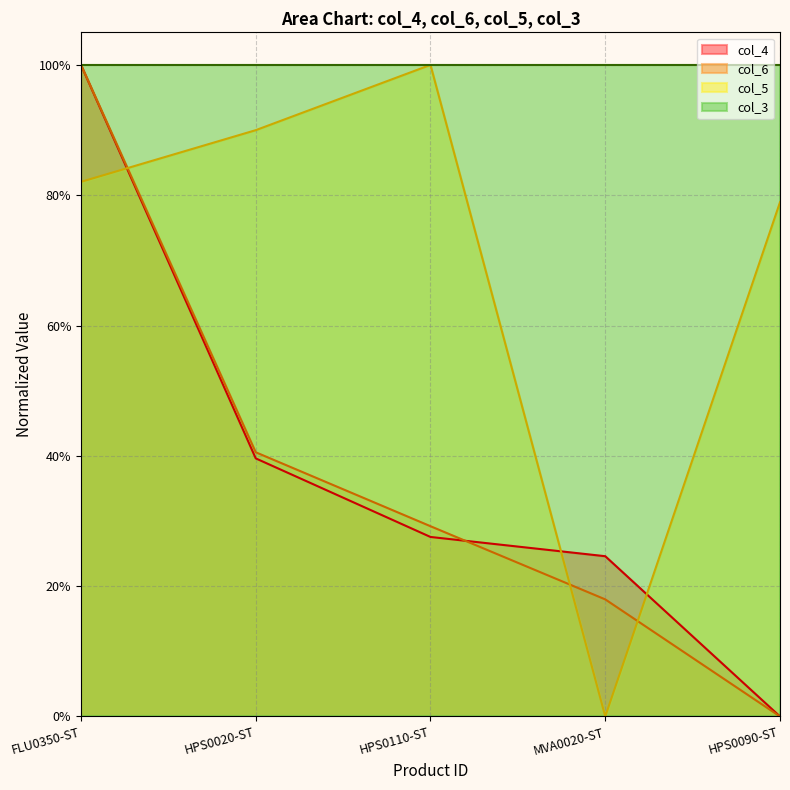

What is the label of the 3rd point from the right?

HPS0110-ST